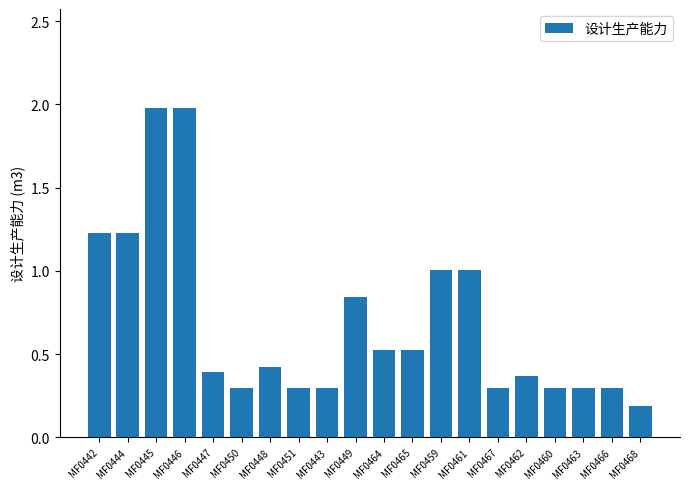

True or false: the data shows 0.1 at MF0443.

False